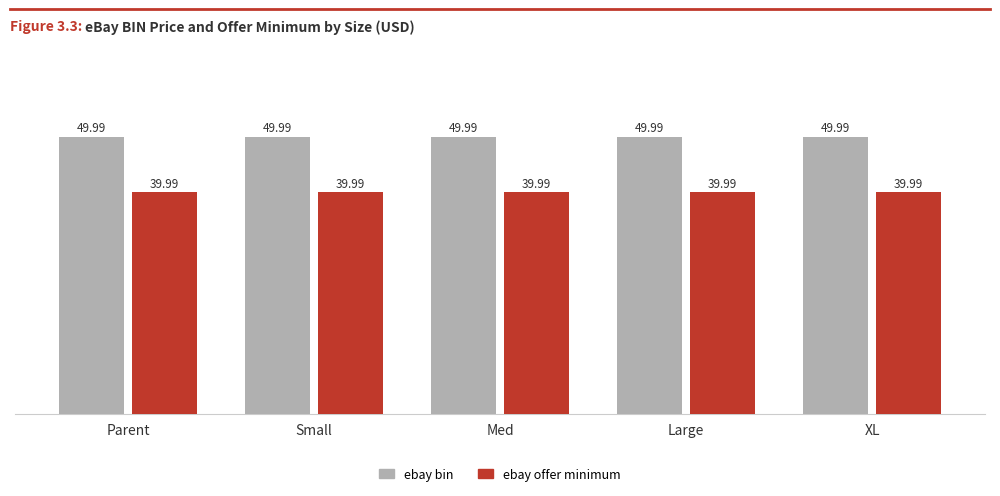

What is the value of the ebay offer minimum bar at the 3rd from the left?

40.0